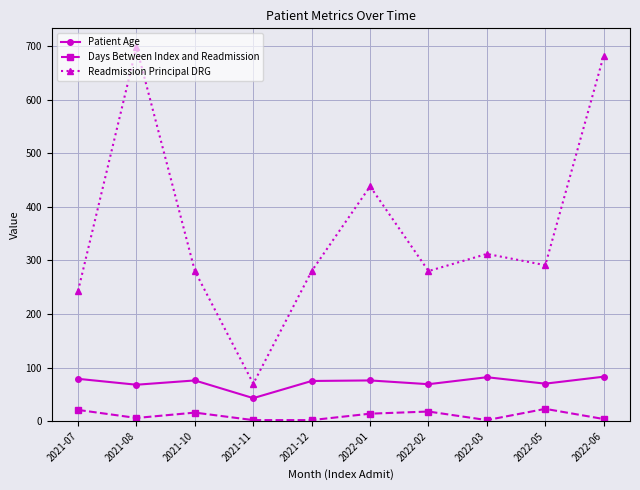

Where does the Patient Age series first go above 76?

2021-07